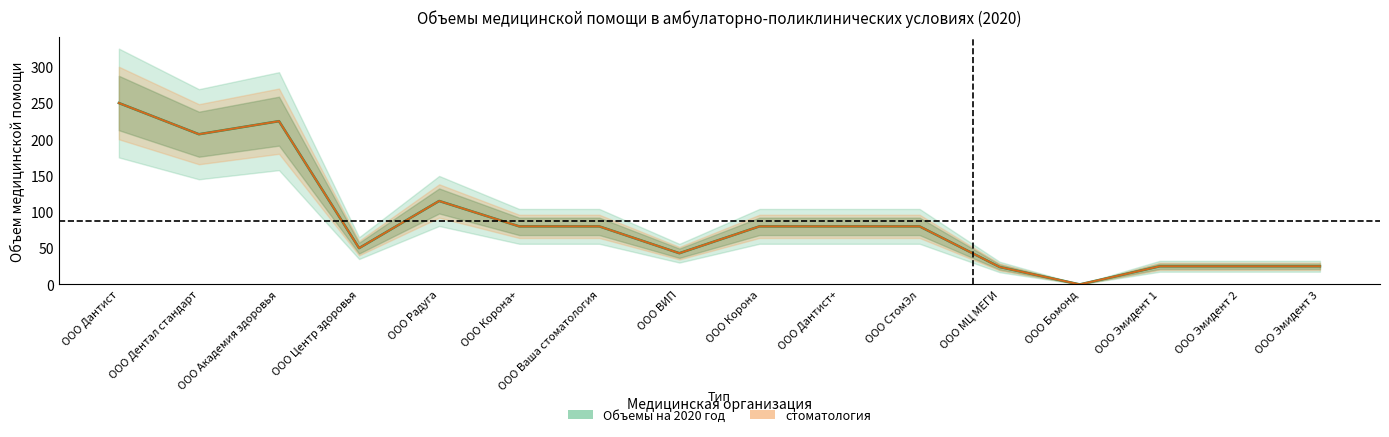

True or false: стоматология has a value of 43 at ООО ВИП.

True